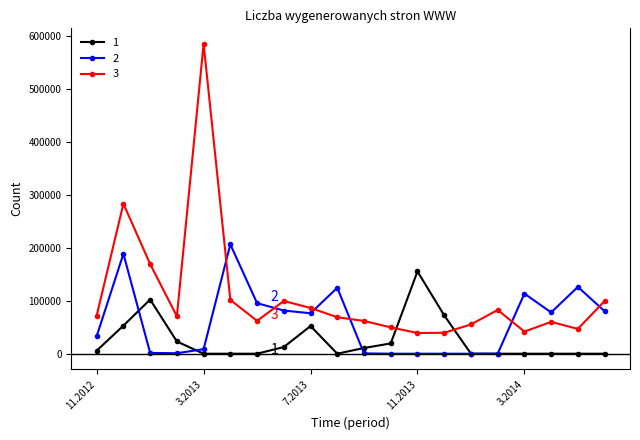

True or false: 1 has more than 2 points higher than both neighbors.

True